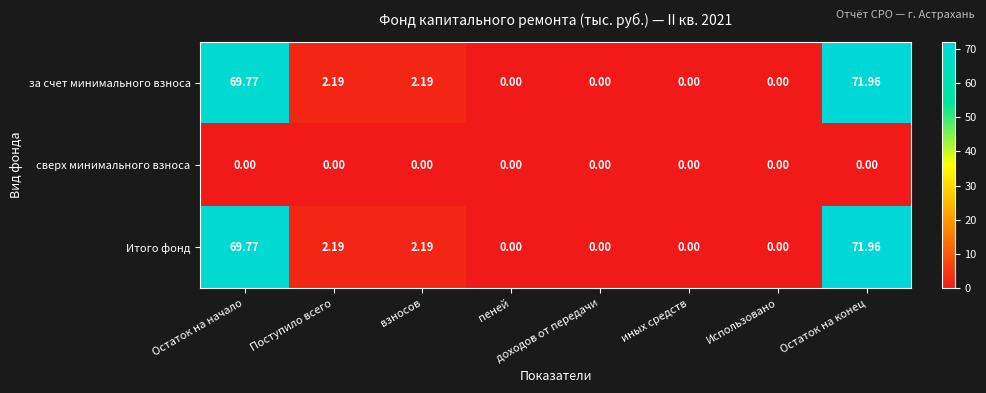

Which category has the highest value in the за счет минимального взноса series?

Остаток на конец